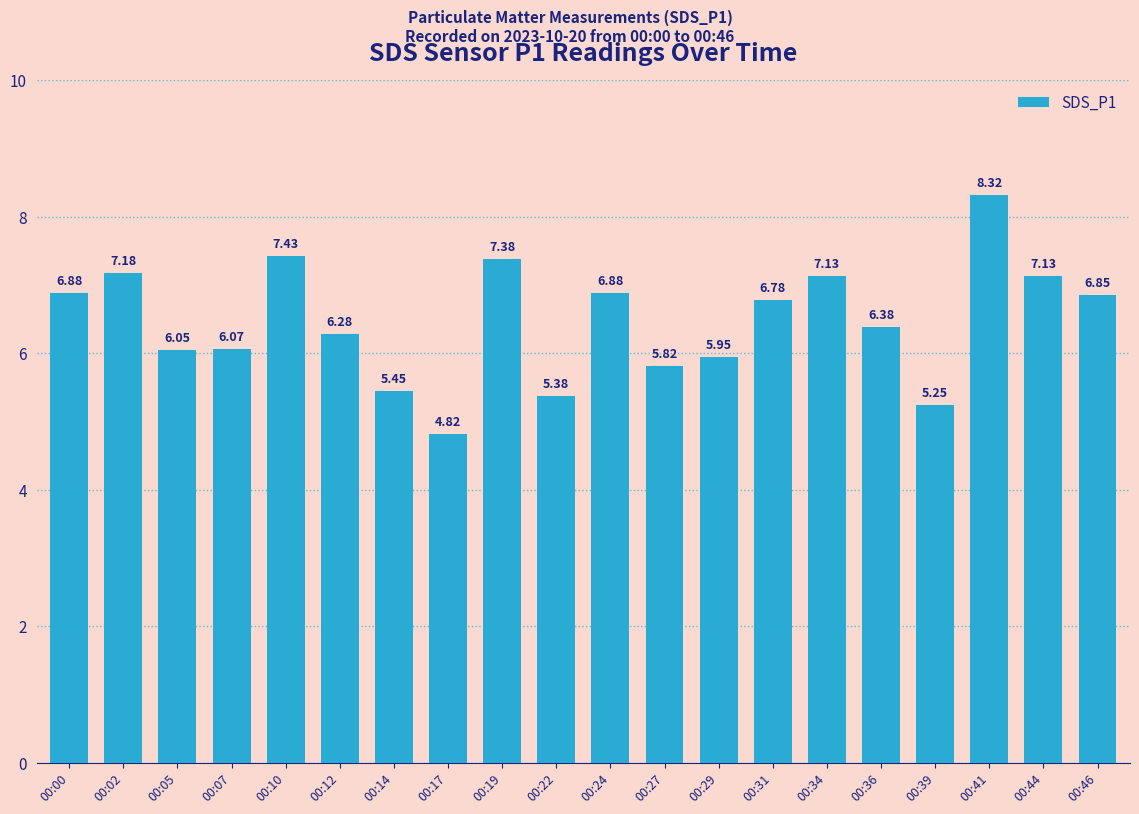

What is the difference between the second highest and second lowest values?

2.2